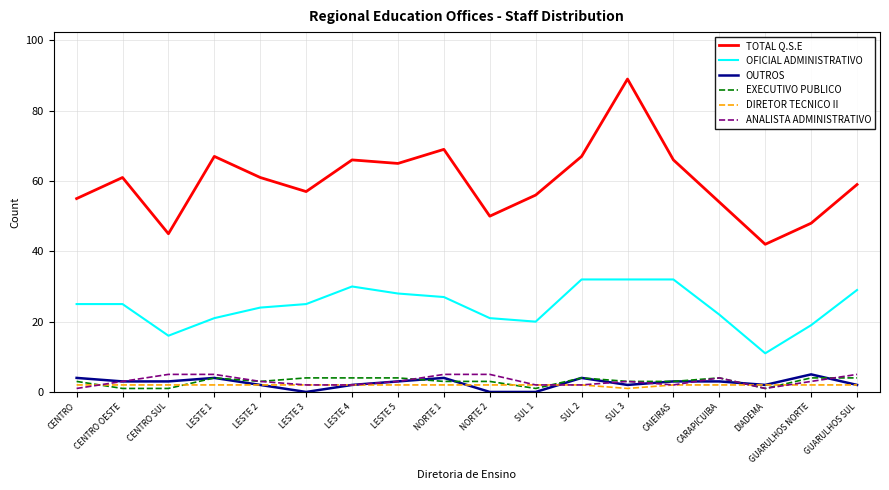

What is the difference between the maximum and minimum values in the DIRETOR TECNICO II series?

1